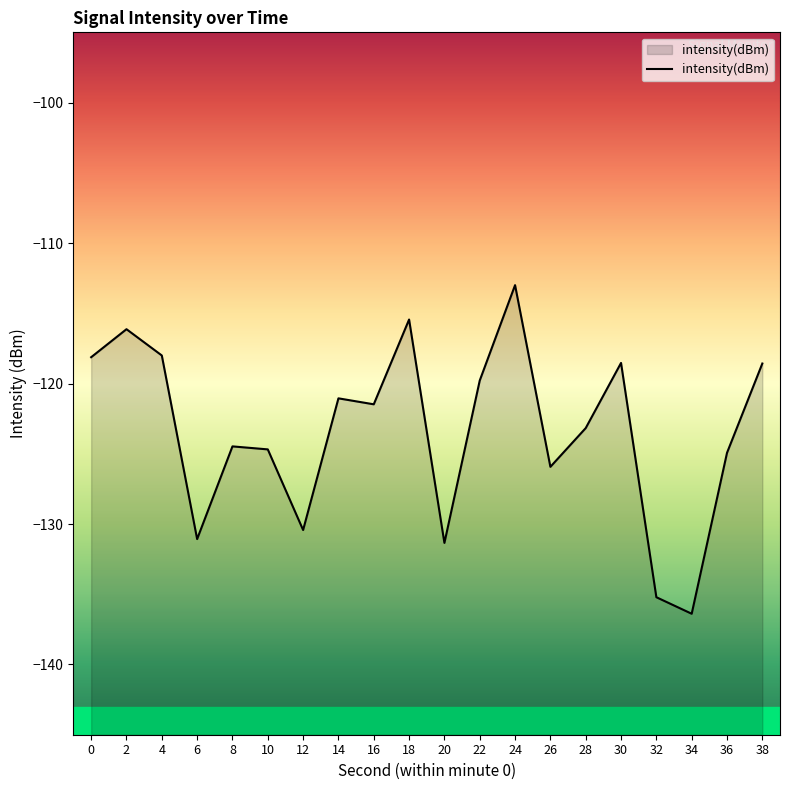

Which category has the highest value across all series?

24